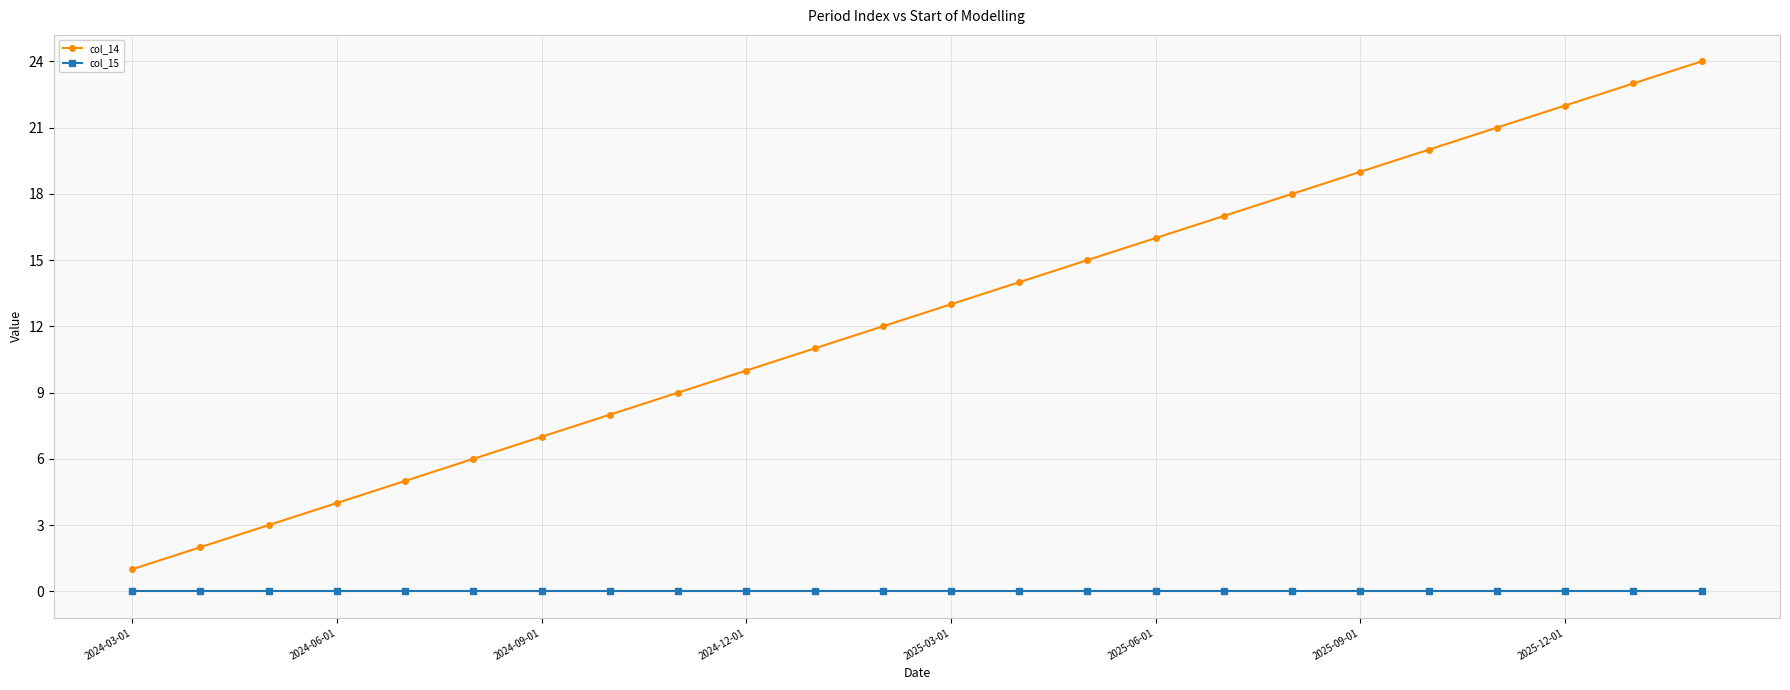

True or false: col_14 and col_15 intersect in this chart.

False